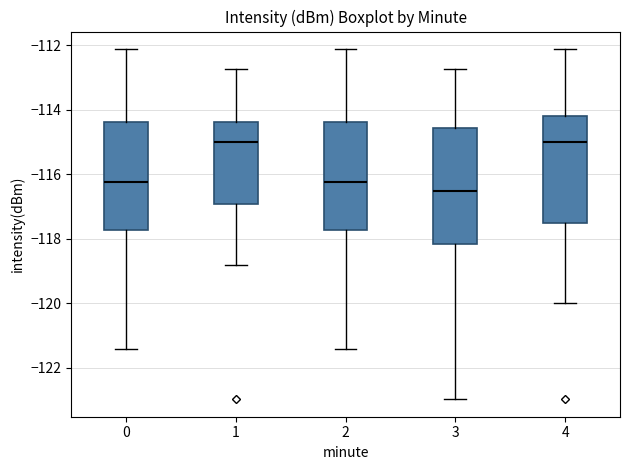

Which box is the tallest, from its lower edge to its upper edge?

3